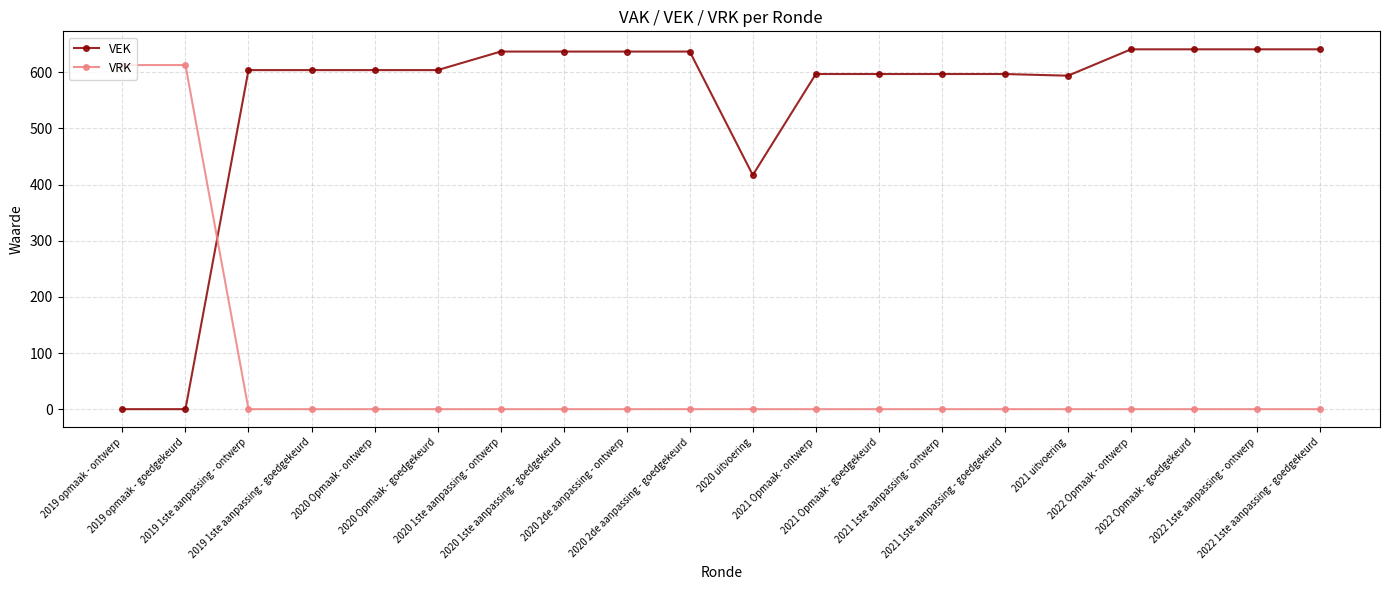

Does the chart display data point markers on the line(s)?

Yes